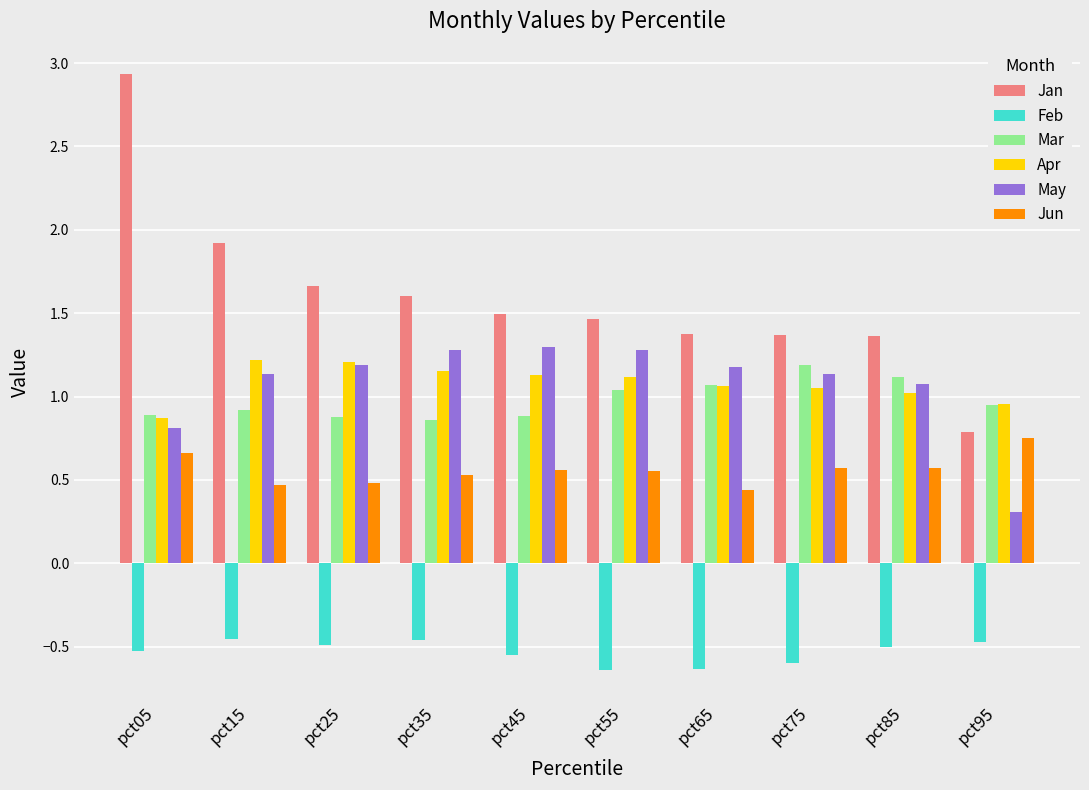

What is the sum of all Jan values?

16.0